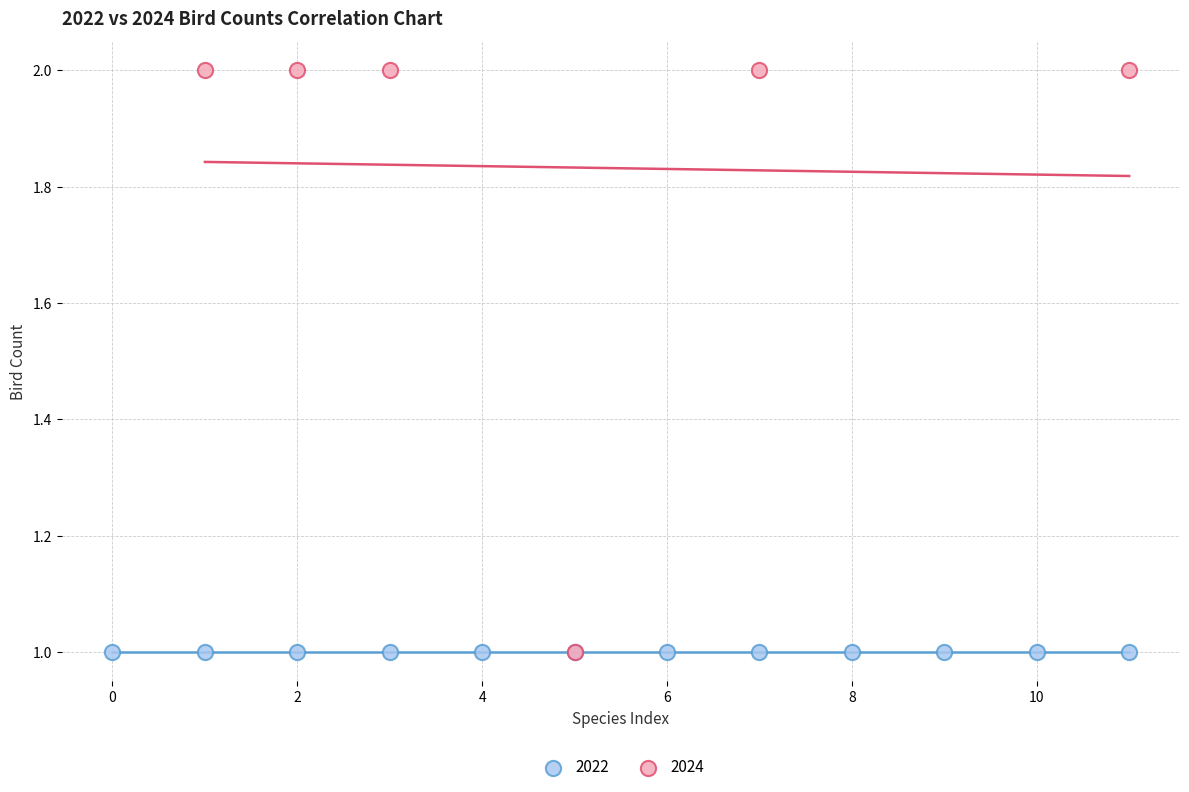

Which series reaches the maximum Y coordinate?

2024